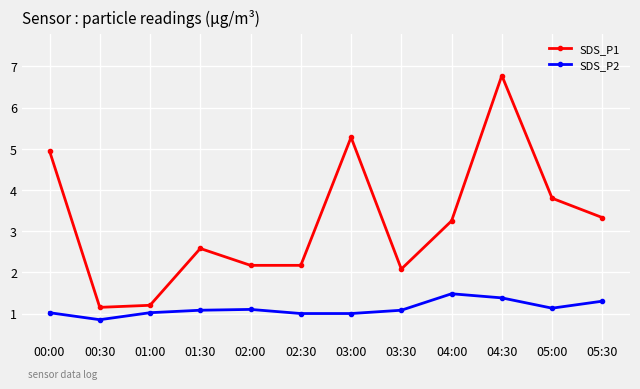

How many data points does each series have?

12